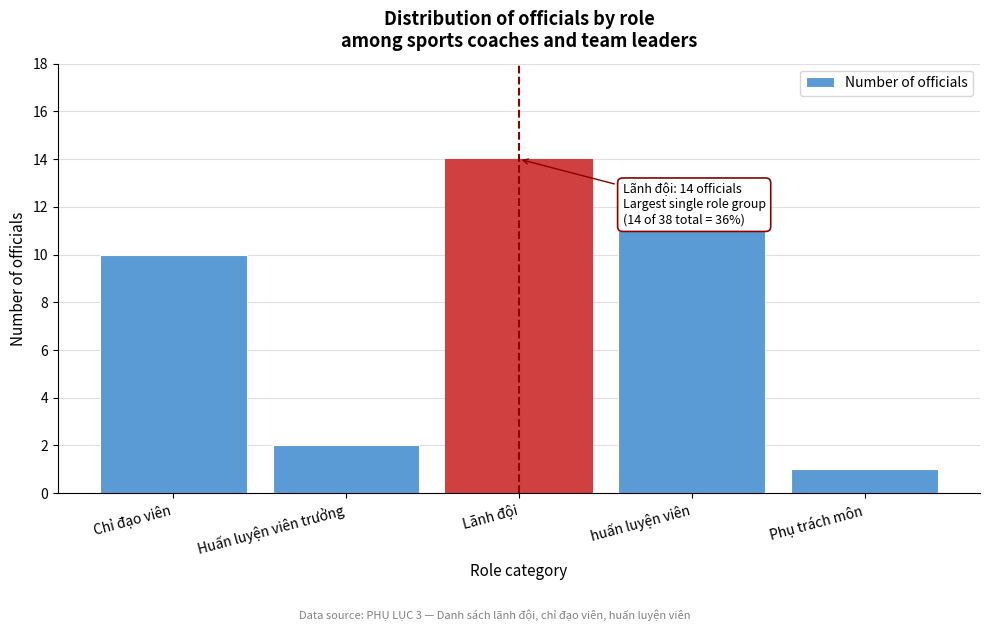

Reading left to right, extract all data points from this chart.

Chỉ đạo viên=10	Huấn luyện viên trưởng=2	Lãnh đội=14	huấn luyện viên=11	Phụ trách môn=1